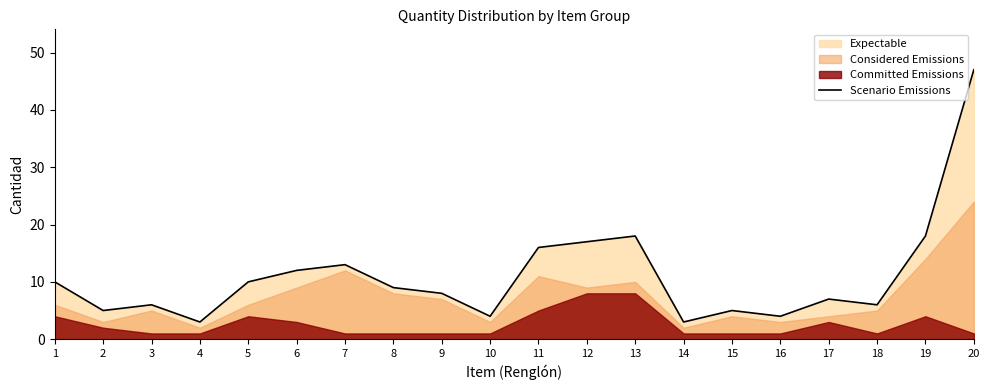

What is the maximum value shown in the chart?

47